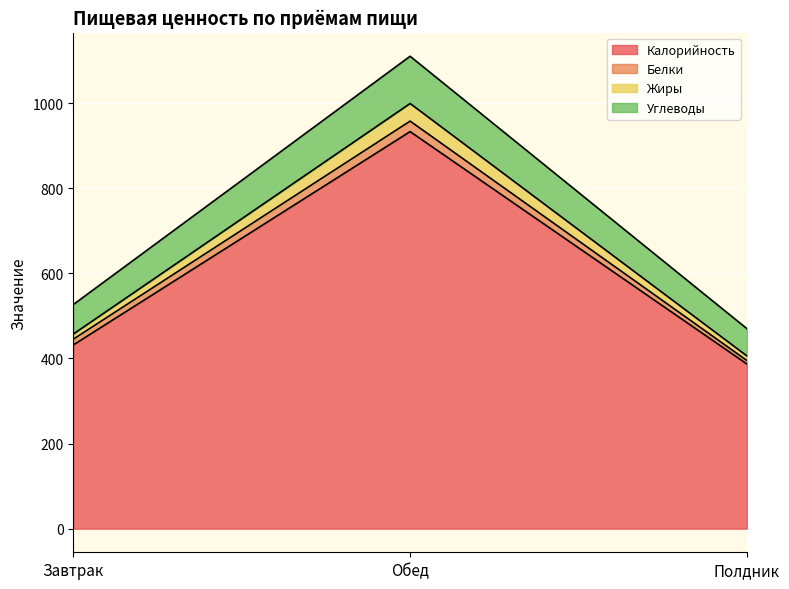

What is the minimum value for Калорийность?

386.9